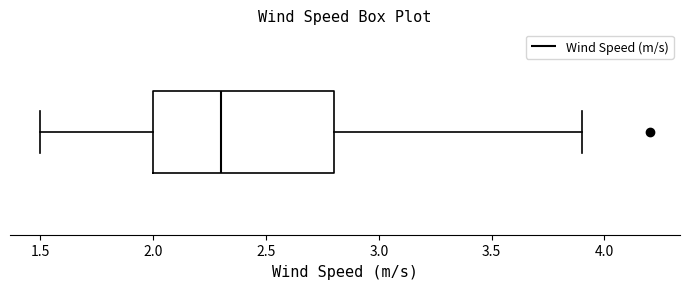

Transcribe this box plot: give where the median line is, the range the box spans, and where the two whiskers end, as read against the x-axis. The values are not printed on the chart, so give them approximately, as read against the axis.

median 2.3, box 2.0 to 2.8, whiskers 1.5 to 3.9